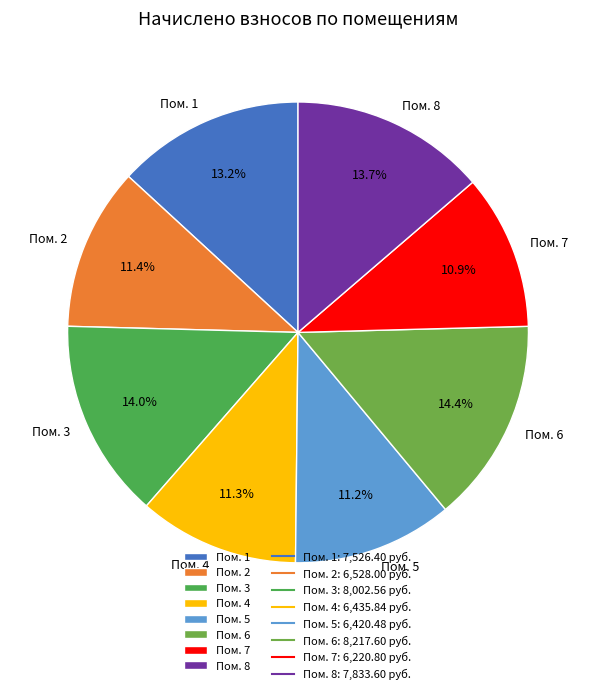

Is there any slice that represents more than half of the pie?

No